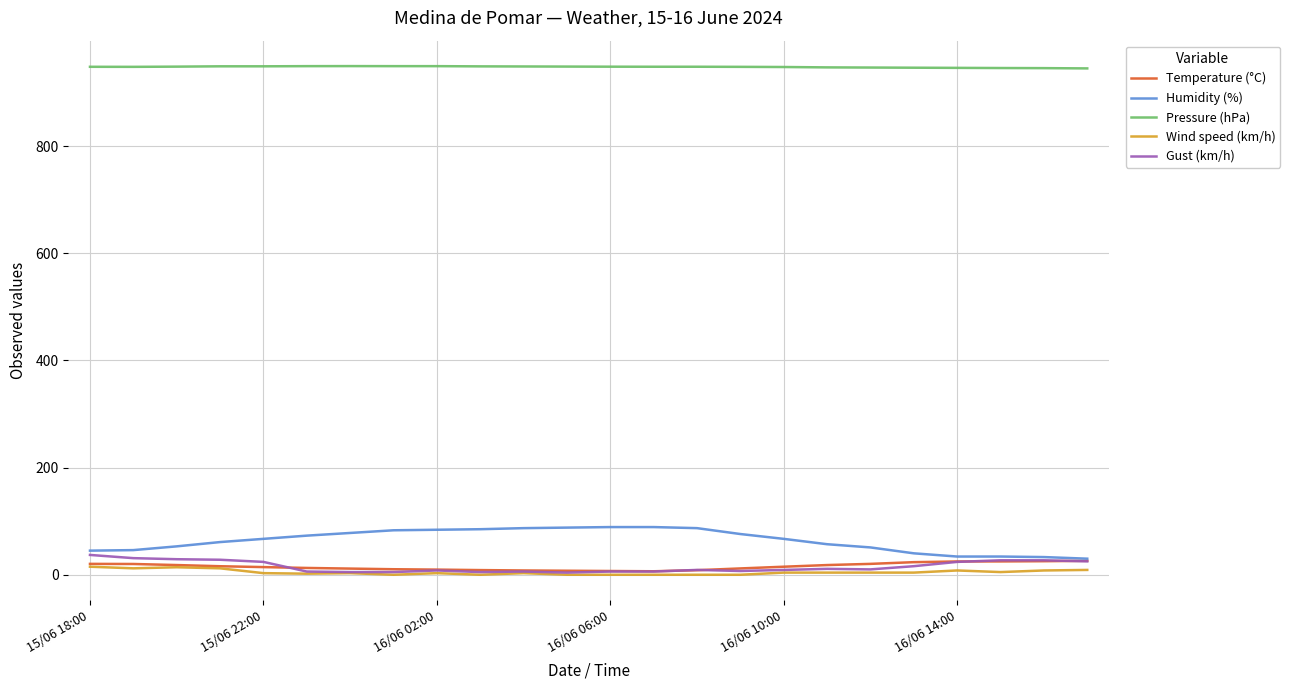

True or false: Pressure (hPa) and Gust (km/h) intersect in this chart.

False